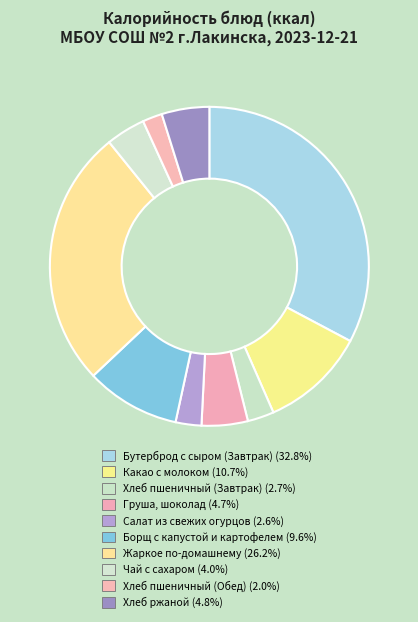

What is the change in value from Чай с сахаром to Хлеб пшеничный (Обед)?

-29